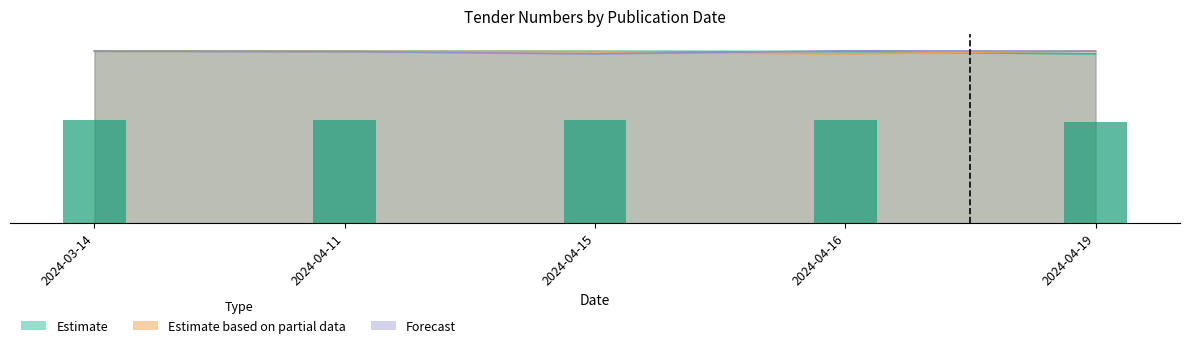

True or false: Estimate has a value of 196.4 at 2024-04-19.

True